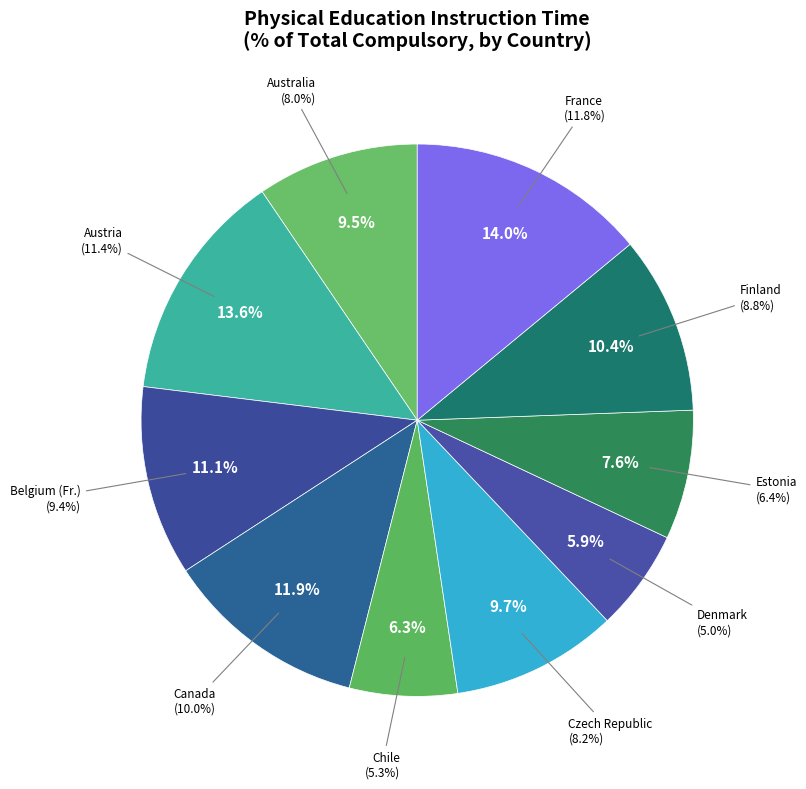

True or false: Physical education accounts for 23% of the total.

False